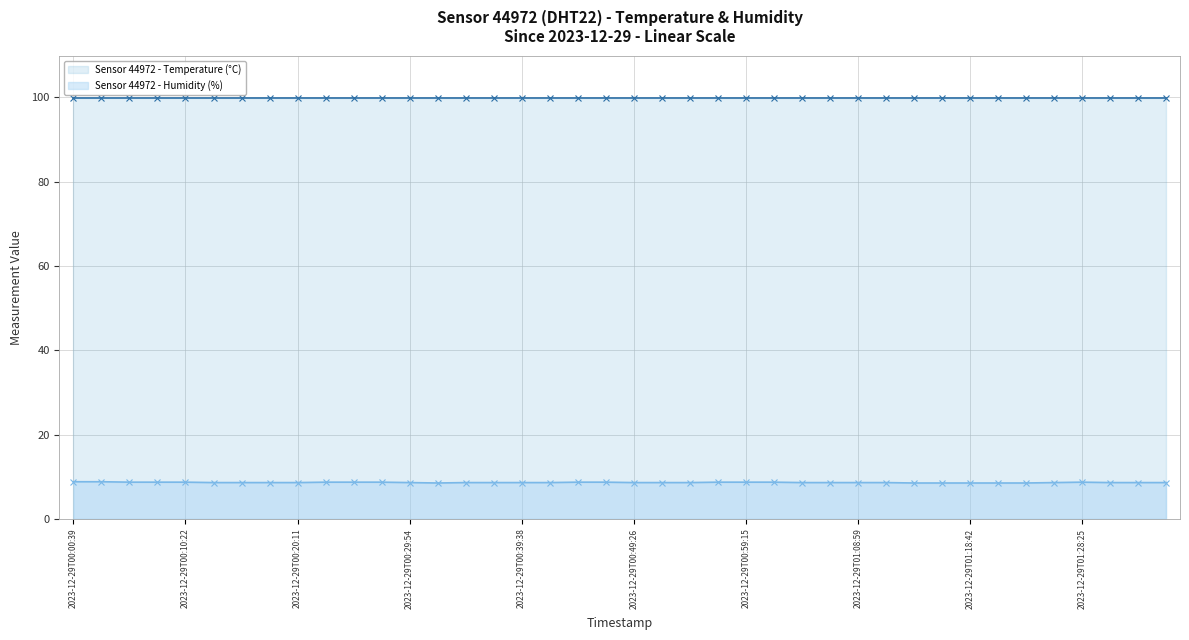

What is the smallest value displayed?

8.5